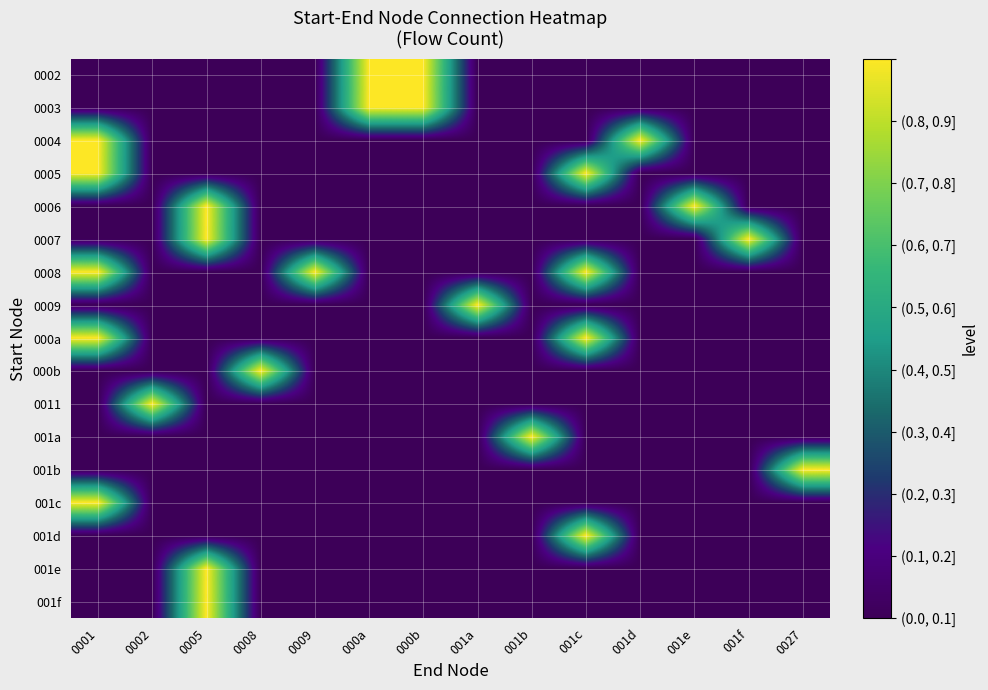

At 000b, list the series in order from smallest to largest.

0004, 0005, 0006, 0007, 0008, 0009, 000a, 000b, 0011, 001a, 001b, 001c, 001d, 001e, 001f, 0002, 0003